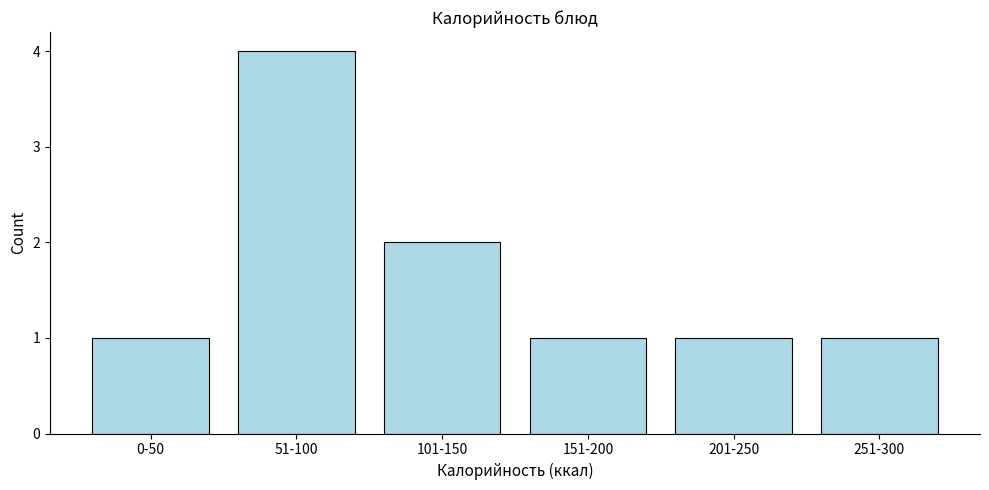

Reading left to right, transcribe all the data shown in this chart.

1	4	2	1	1	1